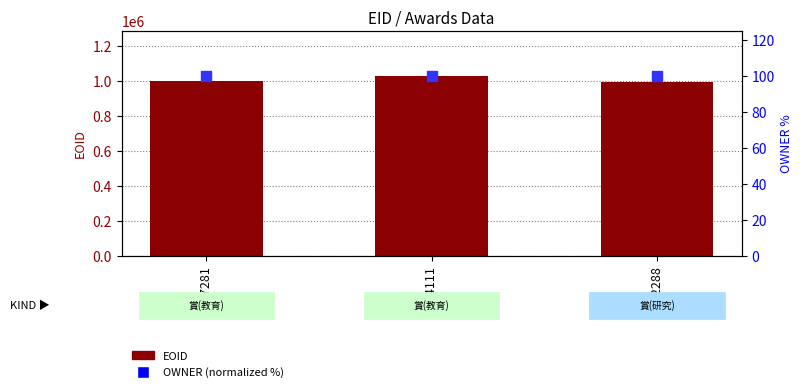

What are all the series names shown in the legend?

EOID, OWNER (normalized %)